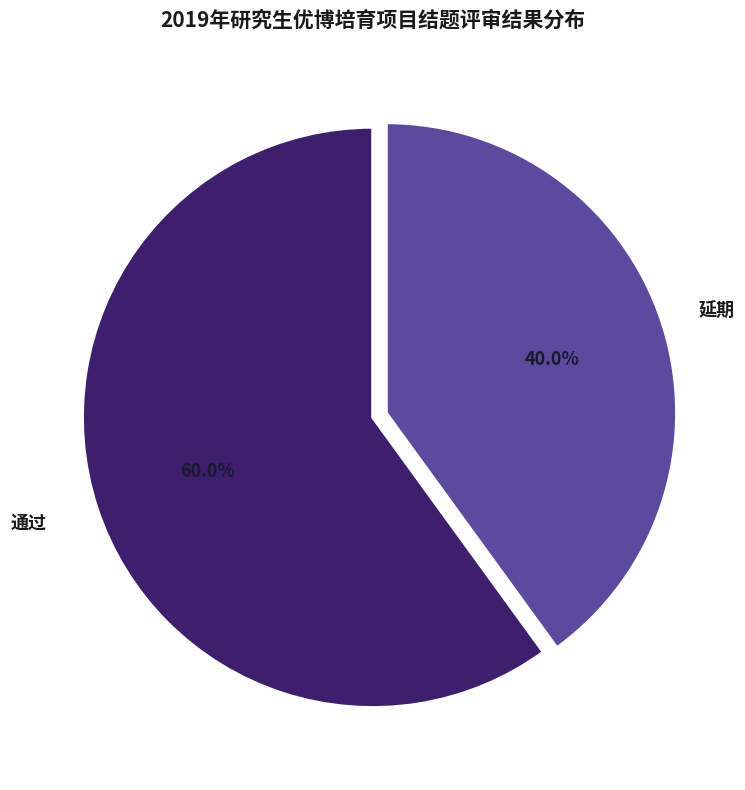

Between 通过 and 延期, which is larger?

通过